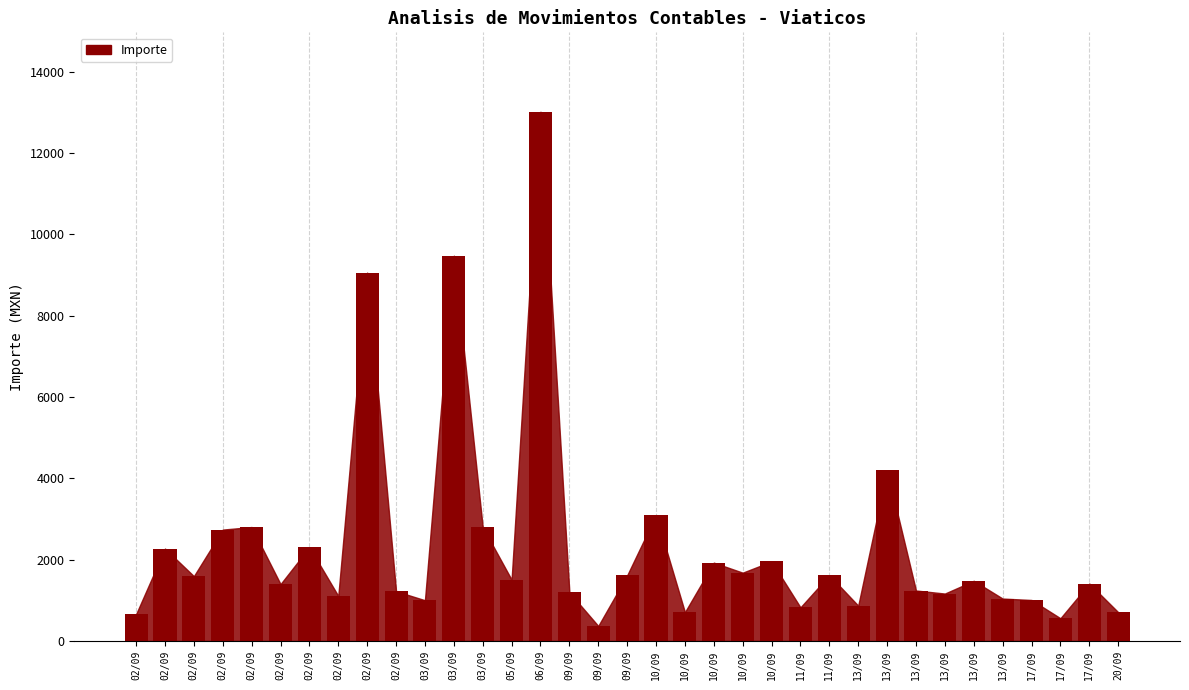

Is it true that the value at 02/09 is 1064.1?

False